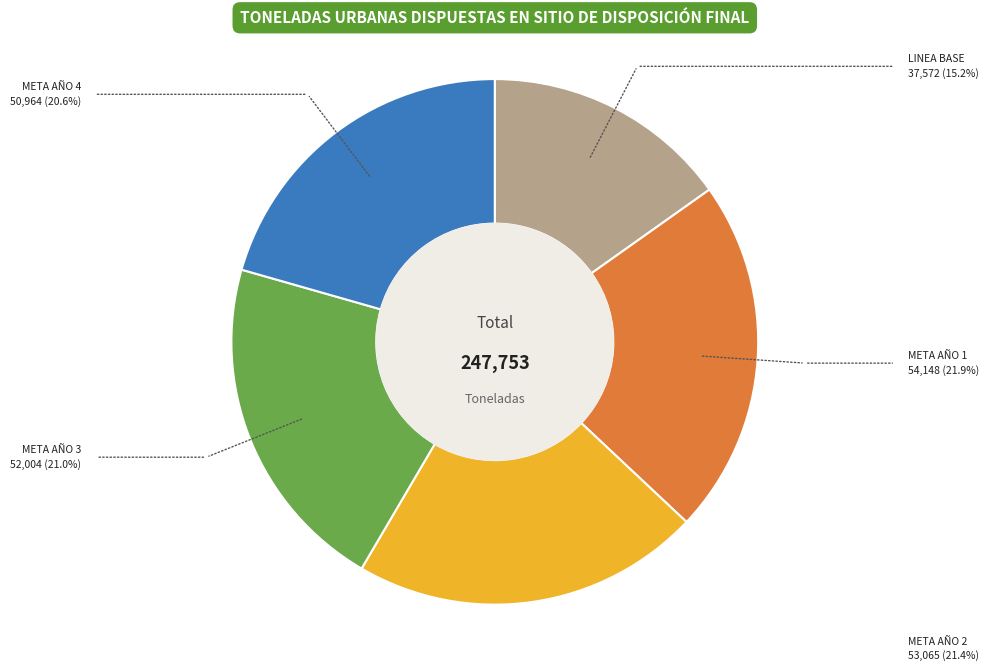

Is there a majority slice in this chart?

No